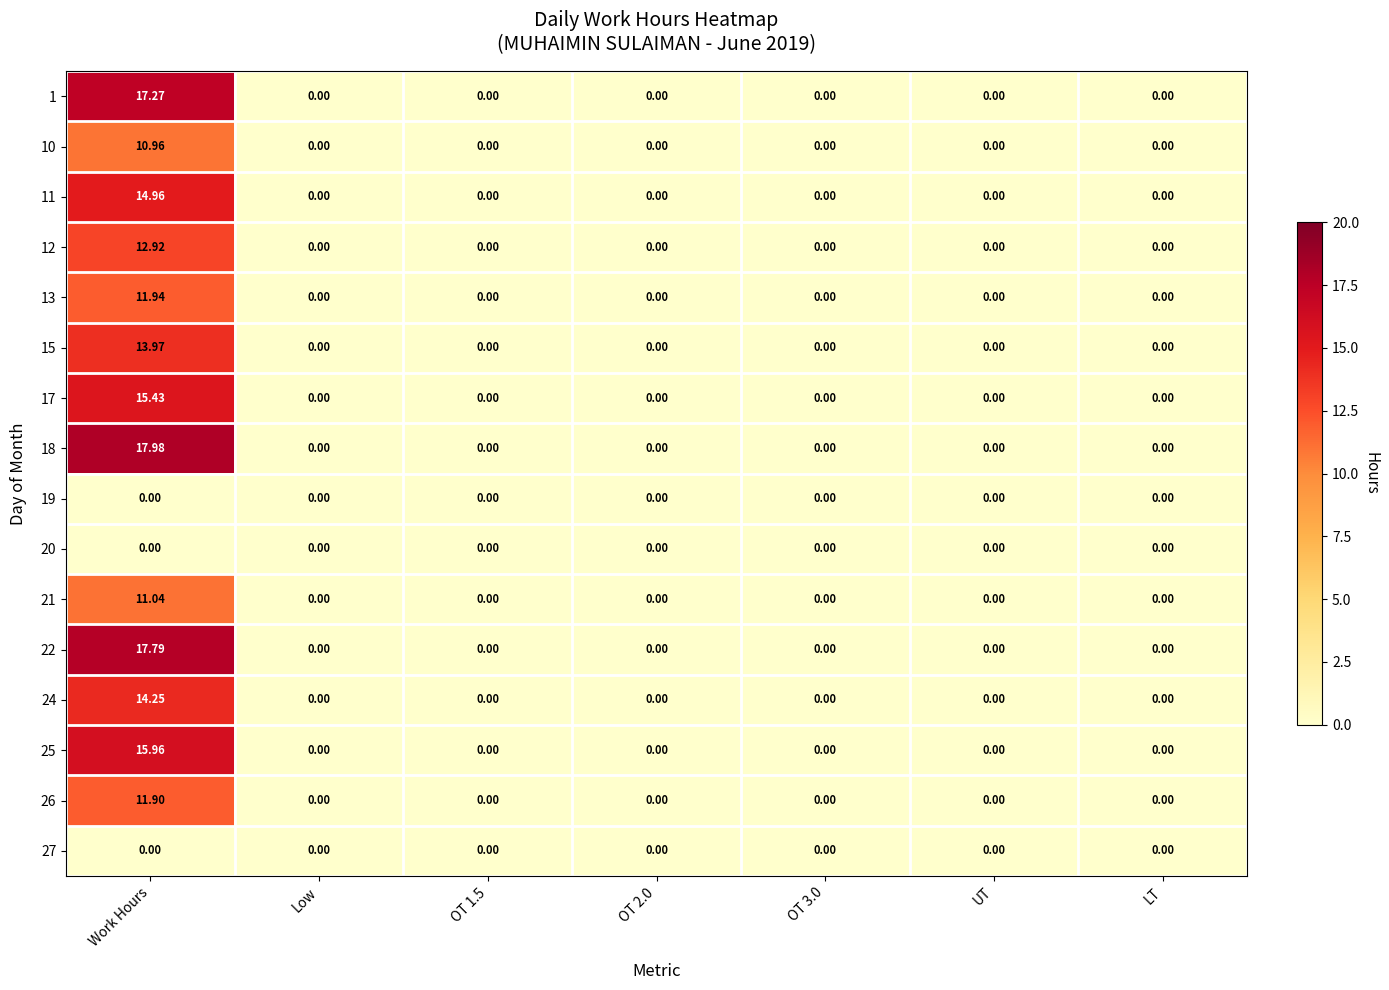

Is the value of 22 at OT 1.5 greater than the value of 17 at Work Hours?

No